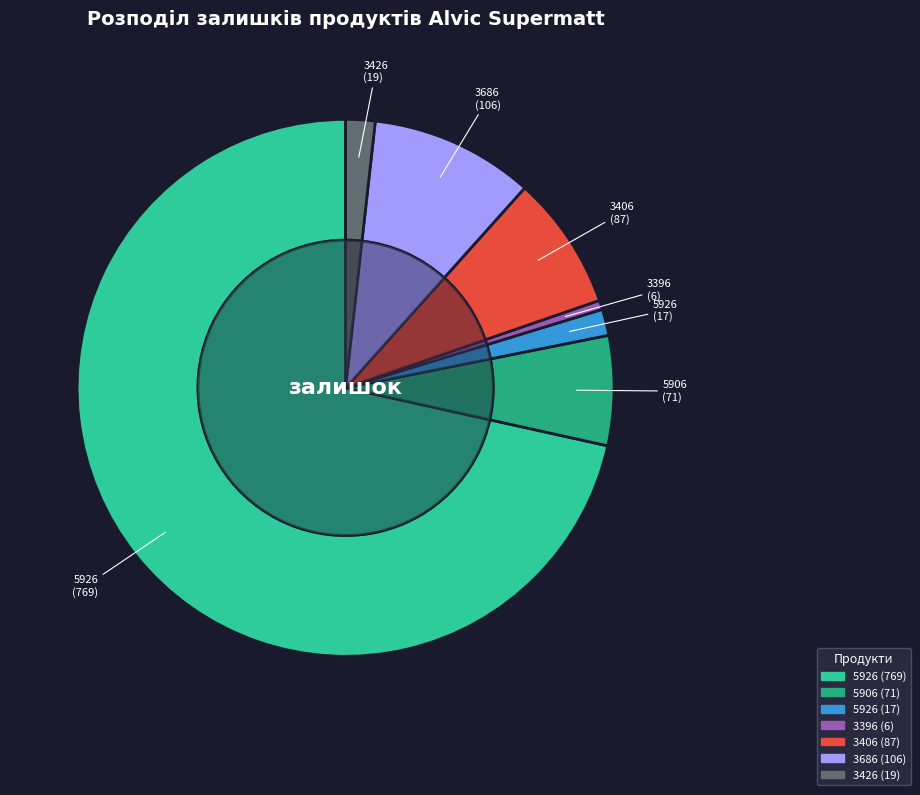

Combined, what portion of the pie is Крайка 22x1 мм. Alvic Supermatt 5926 and Панель Alvic 18 мм. Supermatt 5926?

73.1%